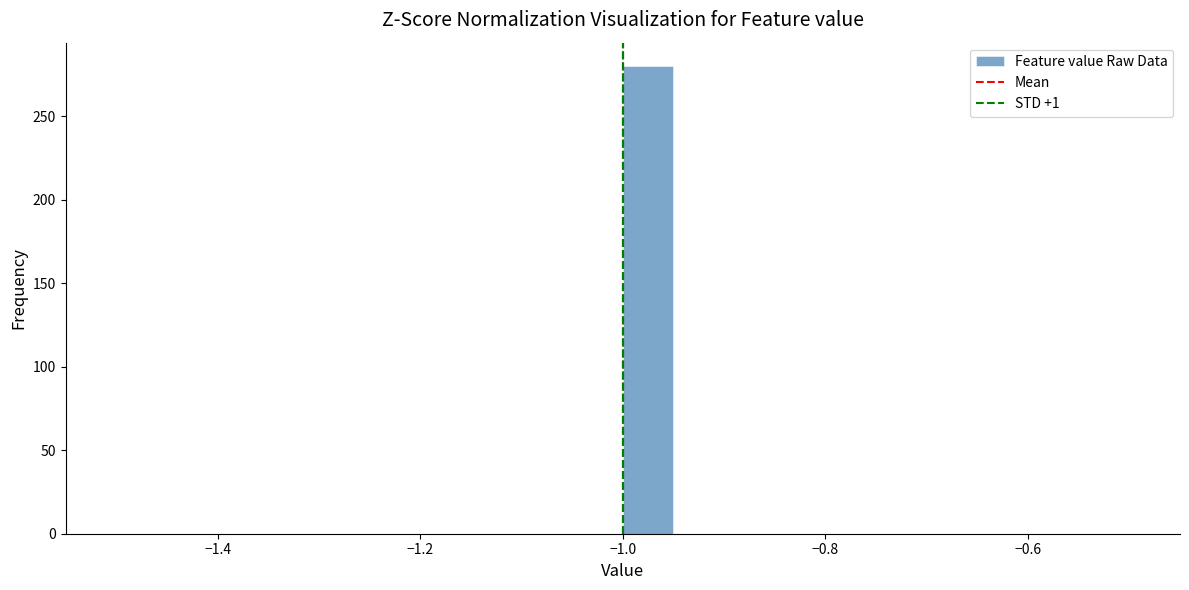

Read against the x-axis, roughly where is the centre of the tallest bar?

-0.98